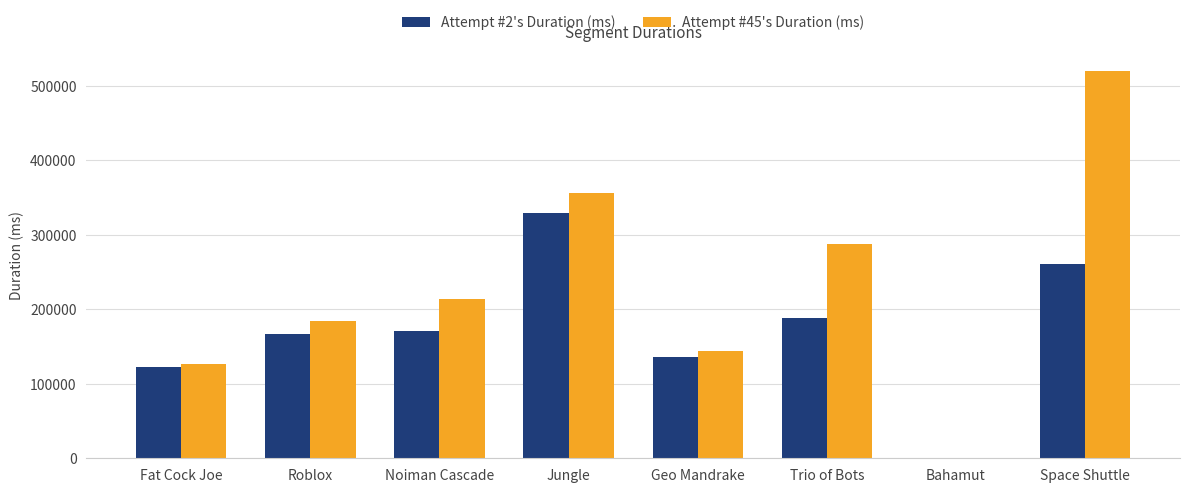

What value does the Attempt #2's Duration (ms) series have at Jungle, to the nearest 50?

329700